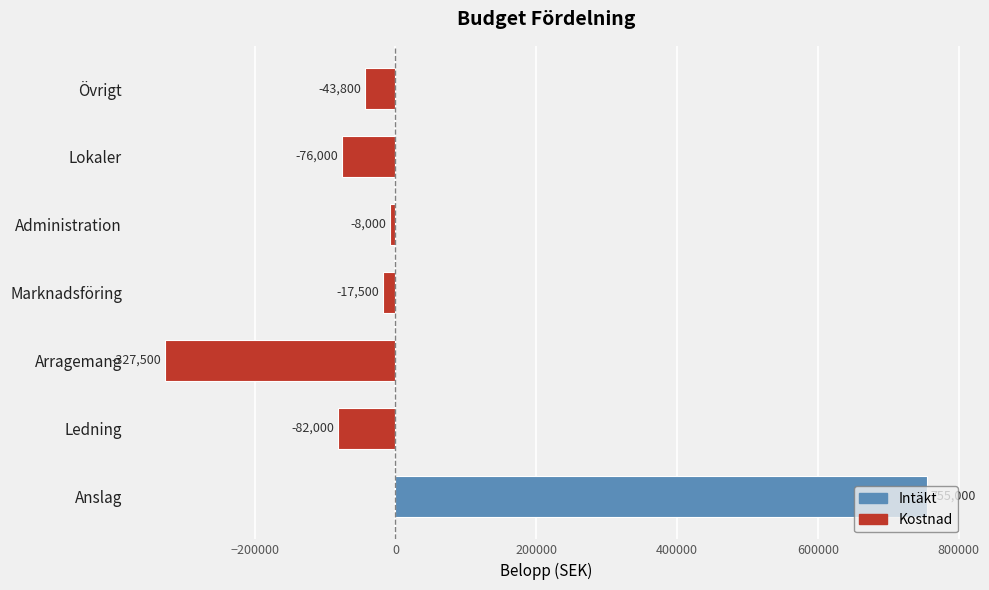

What is the difference between the second highest and second lowest values?

74000